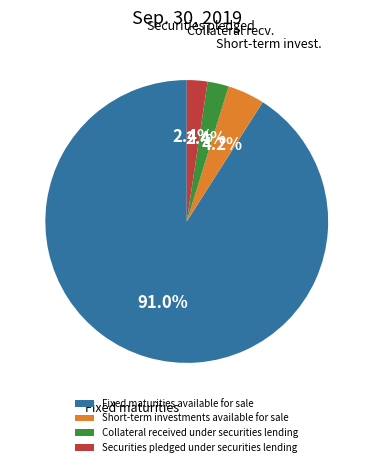

To the nearest percent, what percentage of the pie is Short-term investments available for sale?

4%